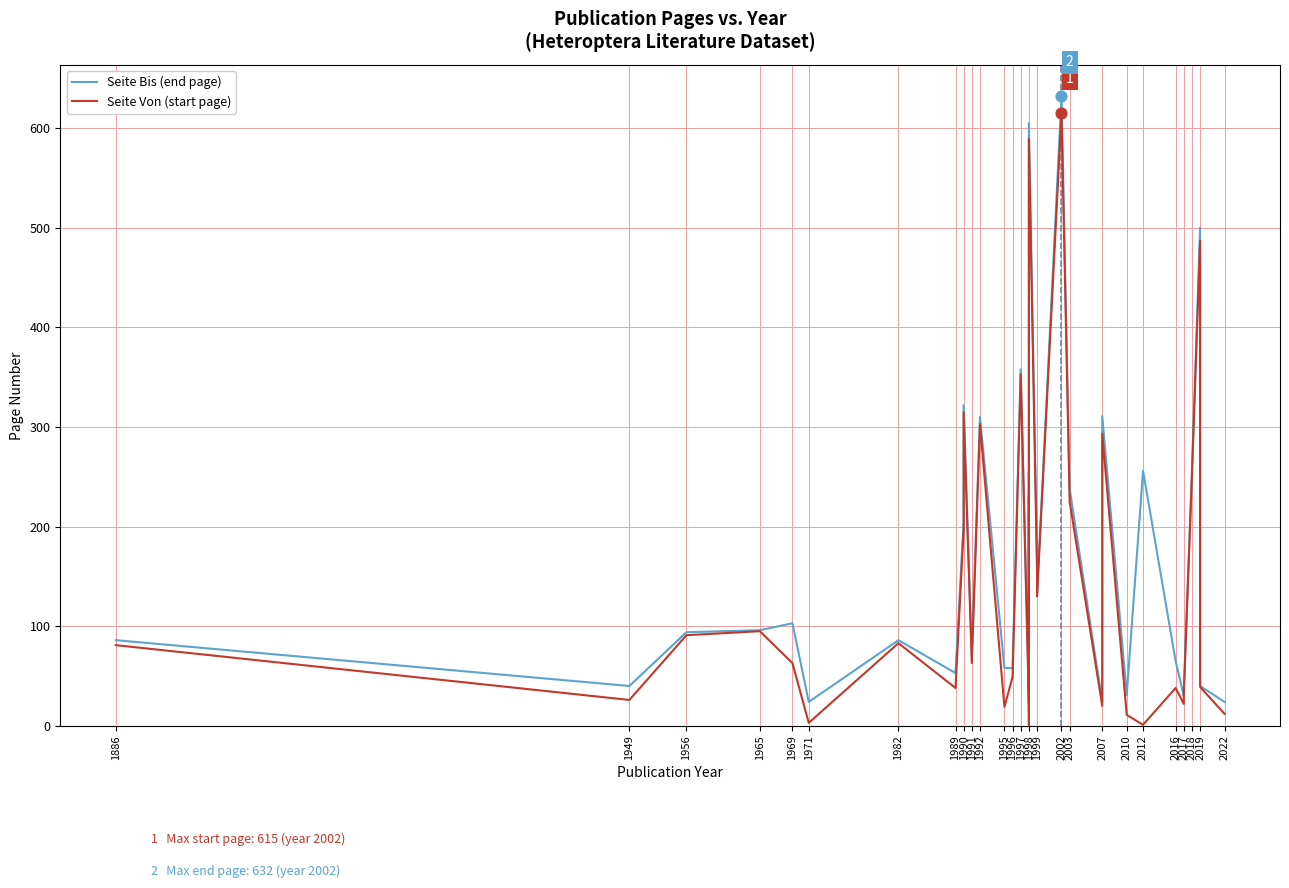

What are all the series names shown in the legend?

Seite Bis (end page), Seite Von (start page)